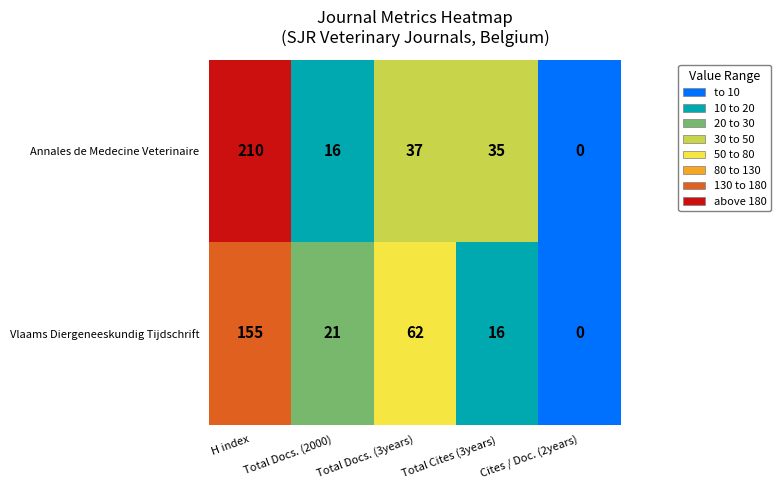

Rank the series by their average value, from highest to lowest.

Annales de Medecine Veterinaire, Vlaams Diergeneeskundig Tijdschrift